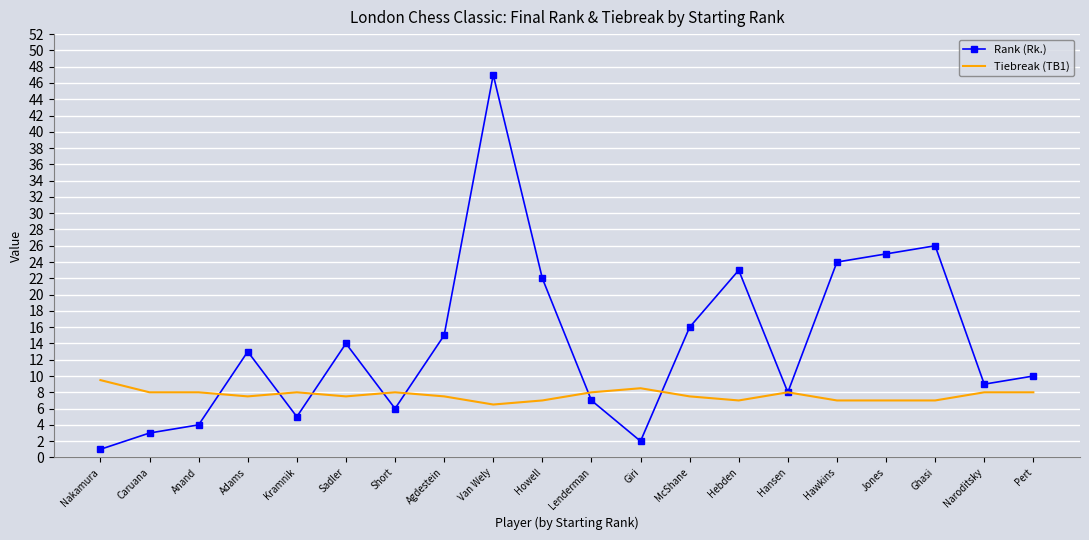

Where does the Tiebreak (TB1) series first go above 8?

Nakamura